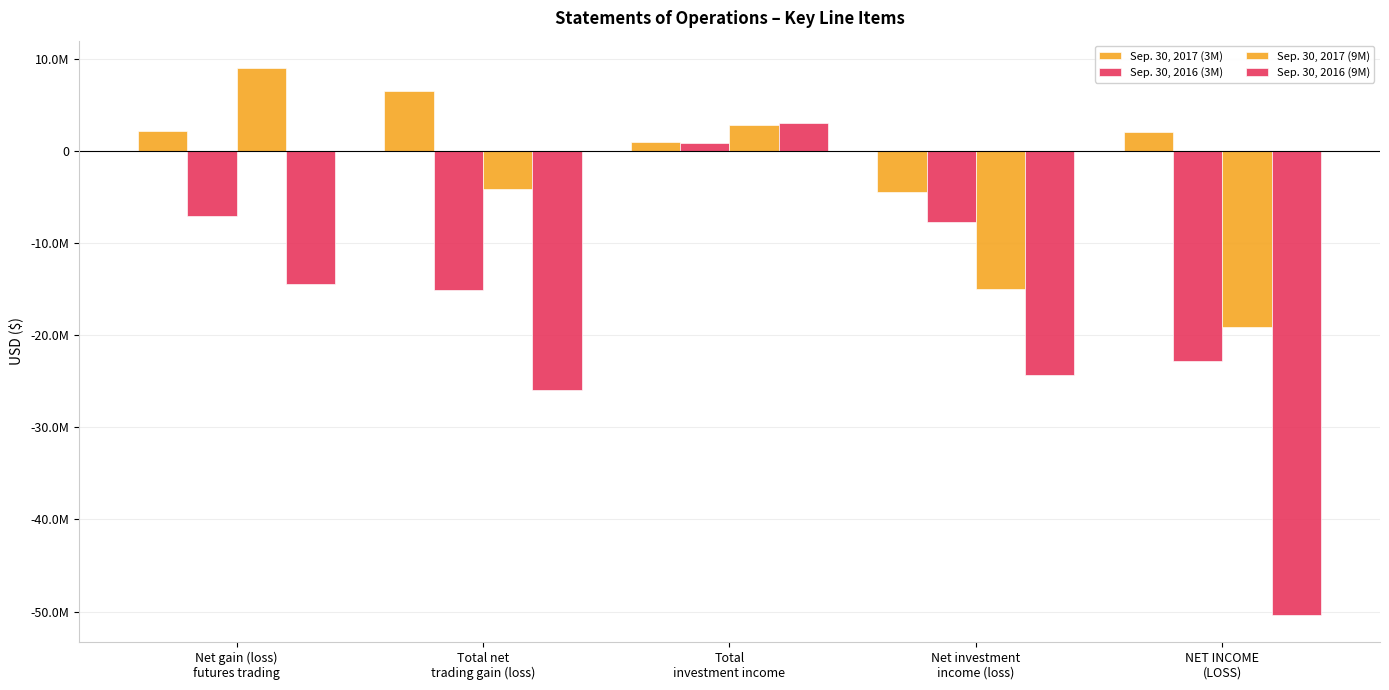

What is the maximum value shown in the chart?

8986824